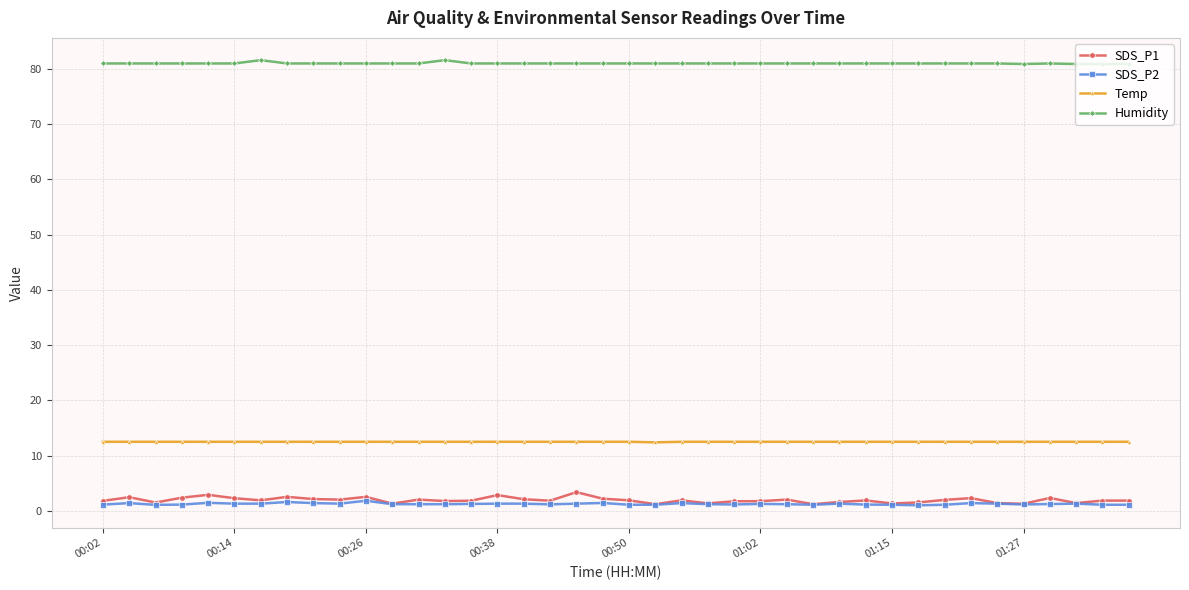

What is the minimum value for SDS_P1?

1.2